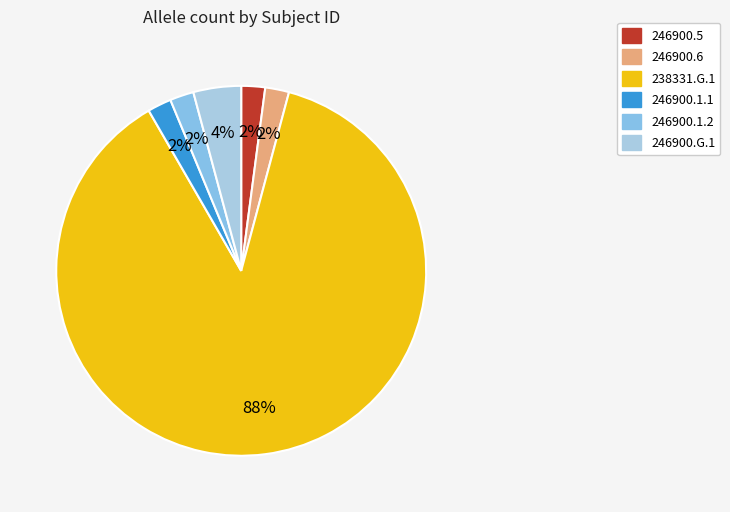

To the nearest percent, what portion does 246900.1.2 represent?

2%